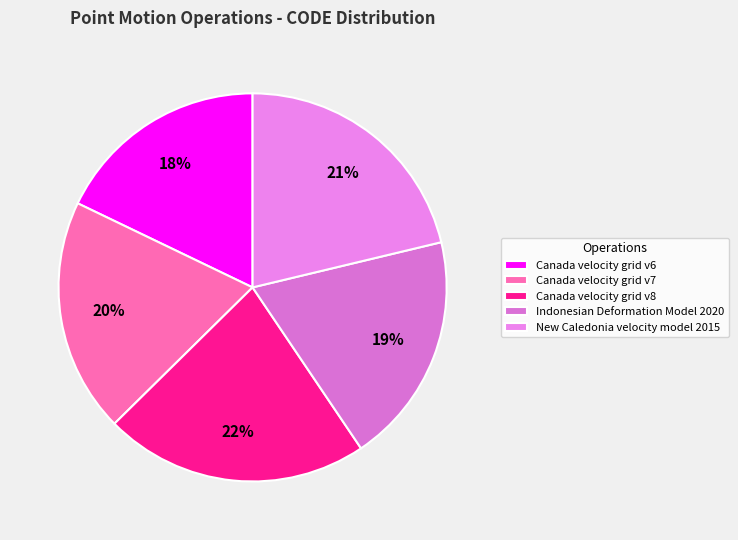

Is it true that Indonesian Deformation Model 2020 is 8% of the pie?

False